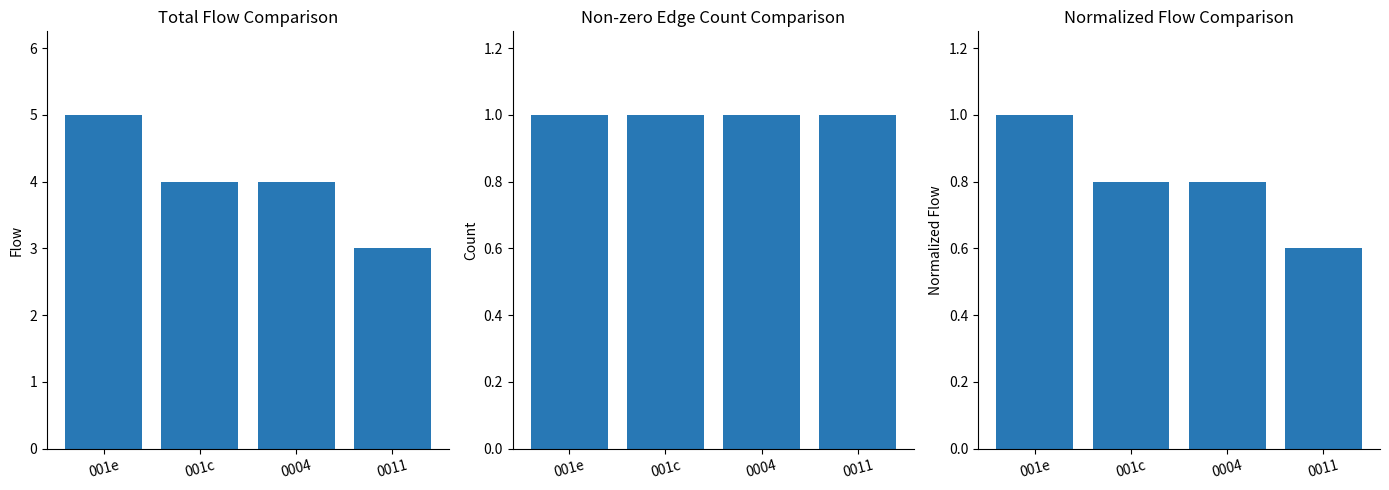

Which label corresponds to the smallest value in the chart?

0011